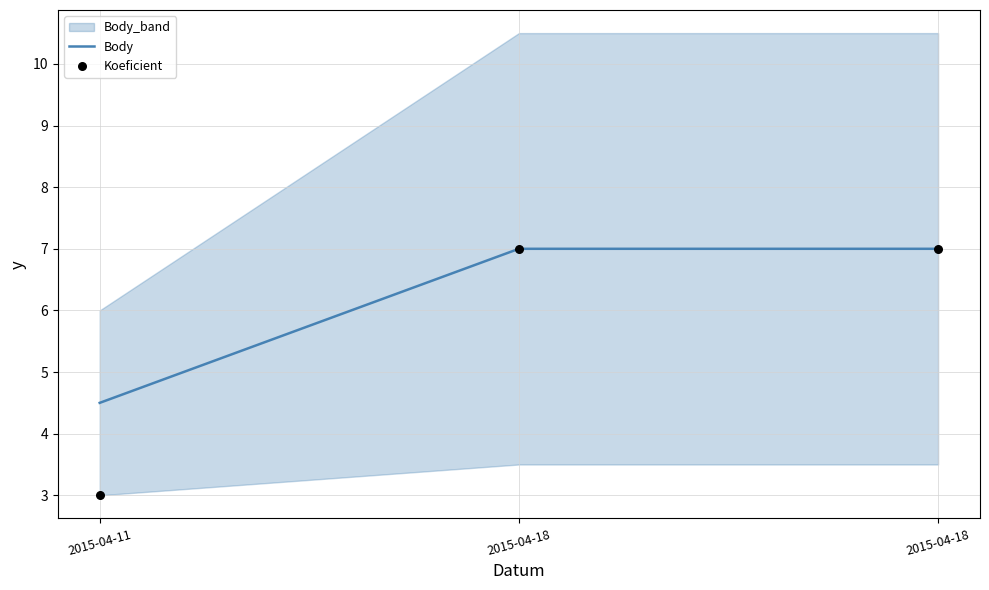

Which series contains the highest Y value?

Body